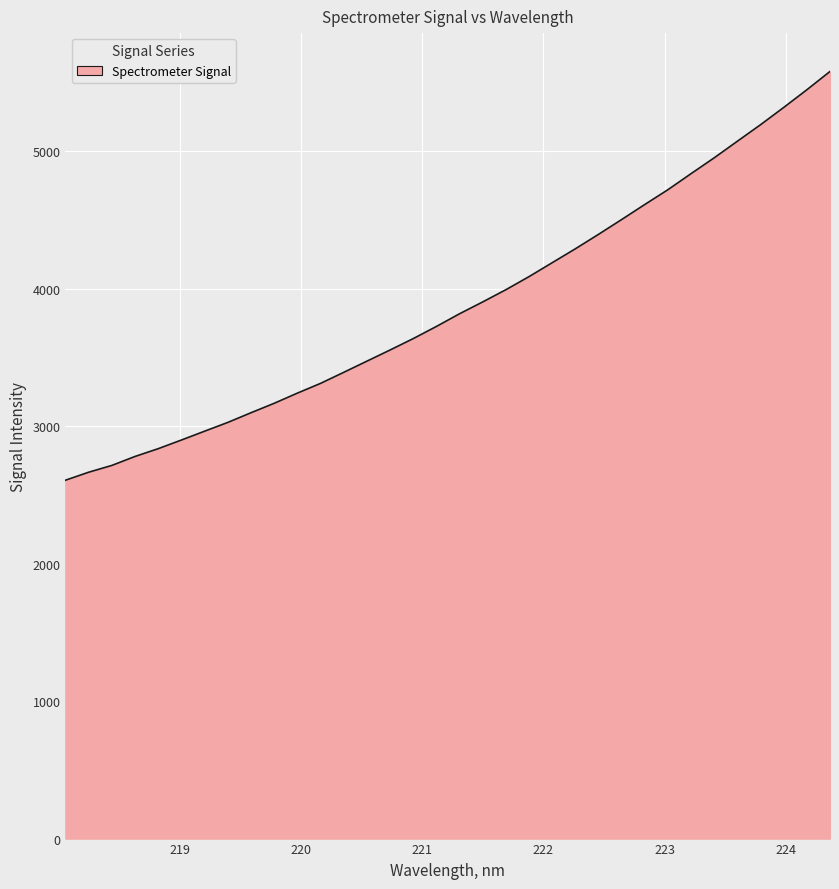

What is the maximum value shown in the chart?

5578.6